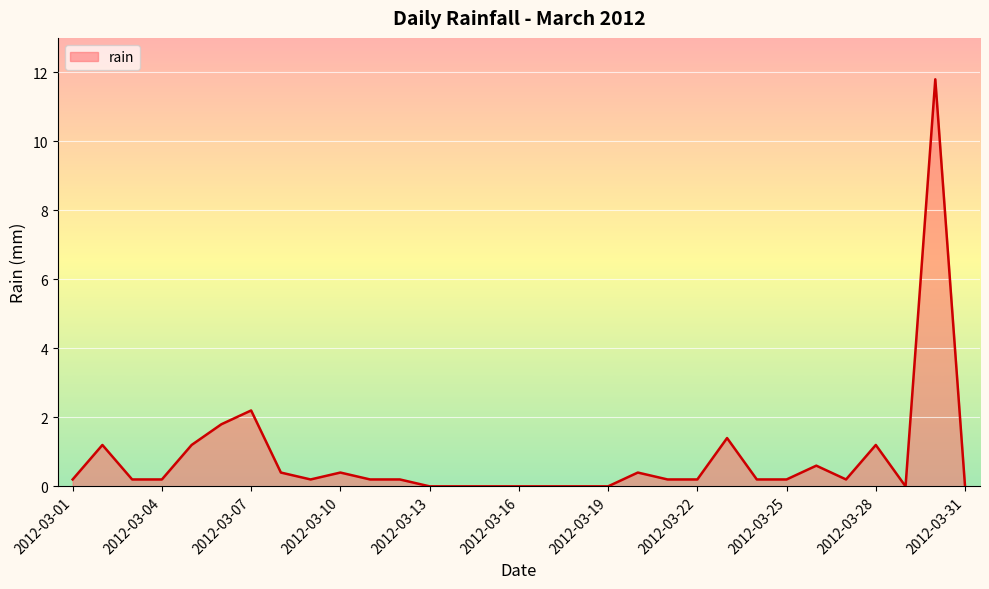

What is the difference between the maximum and minimum values?

11.8